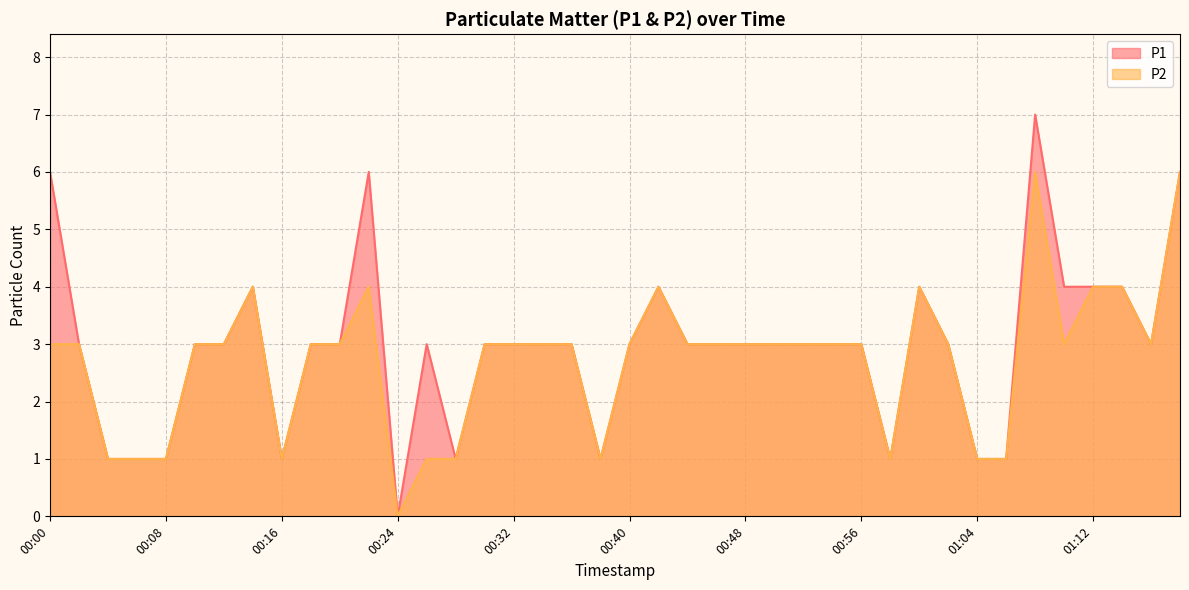

Reading right to left, list all the values displayed in this chart.

P1: 01:18=6	01:16=3	01:14=4	01:12=4	01:10=4	01:08=7	01:06=1	01:04=1	01:02=3	01:00=4	00:58=1	00:56=3	00:54=3	00:52=3	00:50=3	00:48=3	00:46=3	00:44=3	00:42=4	00:40=3	00:38=1	00:36=3	00:34=3	00:32=3	00:30=3	00:28=1	00:26=3	00:24=0	00:22=6	00:20=3	00:18=3	00:16=1	00:14=4	00:12=3	00:10=3	00:08=1	00:06=1	00:04=1	00:02=3	00:00=6
P2: 01:18=6	01:16=3	01:14=4	01:12=4	01:10=3	01:08=6	01:06=1	01:04=1	01:02=3	01:00=4	00:58=1	00:56=3	00:54=3	00:52=3	00:50=3	00:48=3	00:46=3	00:44=3	00:42=4	00:40=3	00:38=1	00:36=3	00:34=3	00:32=3	00:30=3	00:28=1	00:26=1	00:24=0	00:22=4	00:20=3	00:18=3	00:16=1	00:14=4	00:12=3	00:10=3	00:08=1	00:06=1	00:04=1	00:02=3	00:00=3